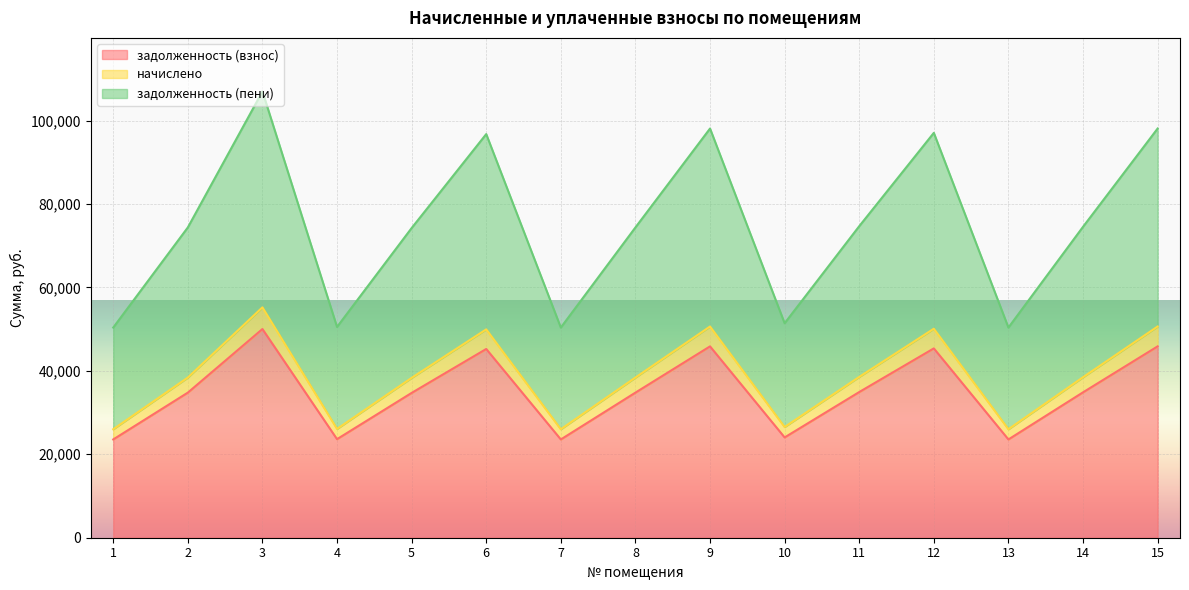

The value of задолженность (взнос) at 15 is 45868.6. True or false?

True